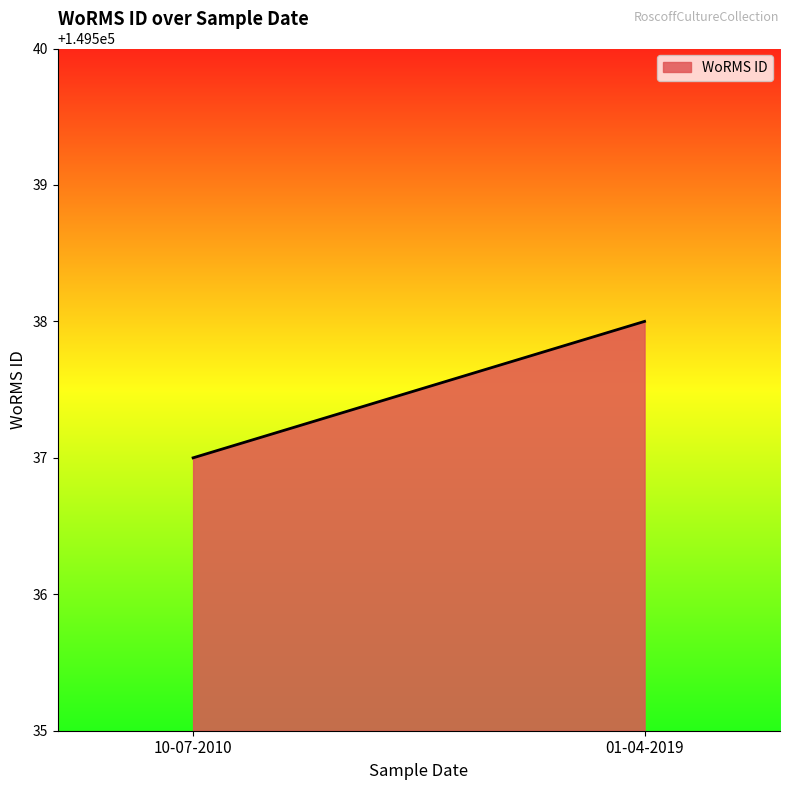

True or false: the data shows 149538 at 01-04-2019.

True